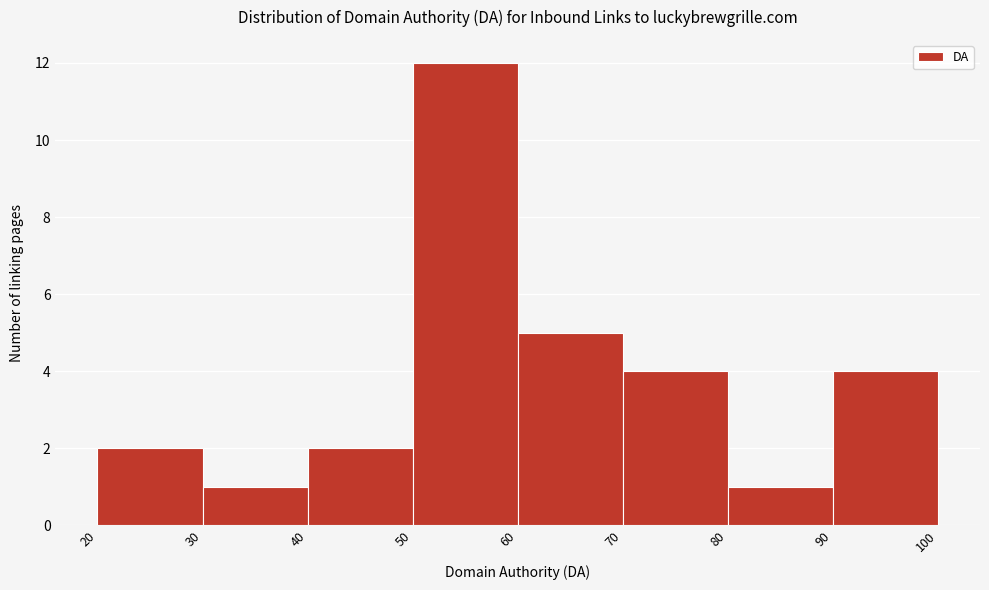

Reading left to right, transcribe this chart: for each bar, give the range it covers on the x-axis and its height. The values are not printed on the chart, so give them approximately, as read against the axis.

20 to 30: 2
30 to 40: 1
40 to 50: 2
50 to 60: 12
60 to 70: 5
70 to 80: 4
80 to 90: 1
90 to 100: 4